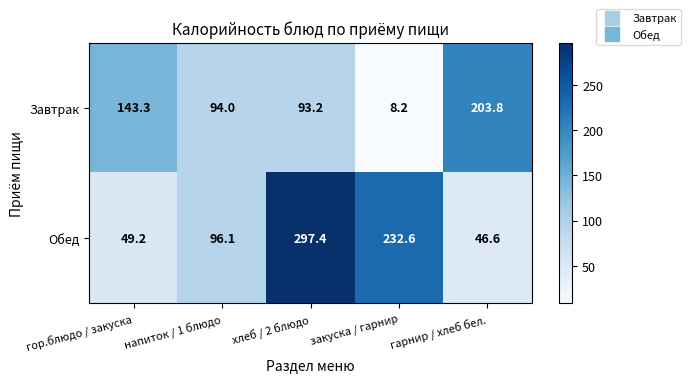

How many distinct data groups are displayed?

2